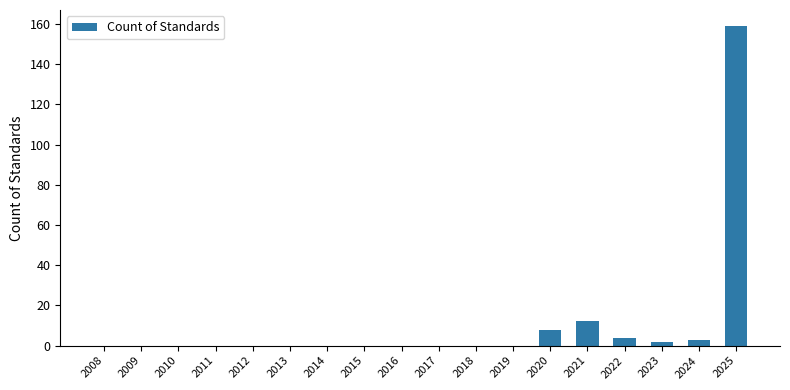

The value at 2008 is 0. True or false?

True